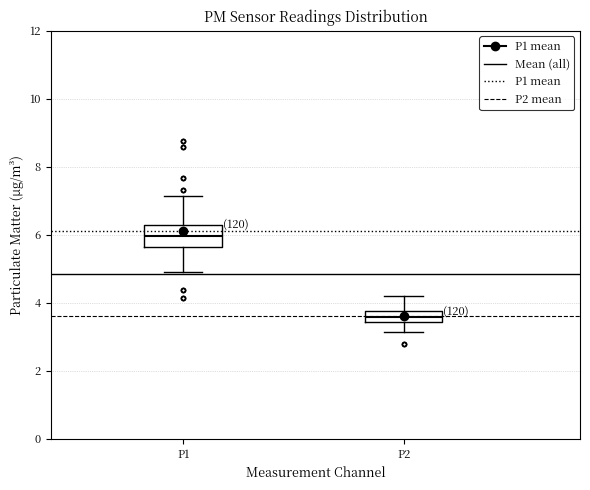

Which box's median line is the lowest?

P2